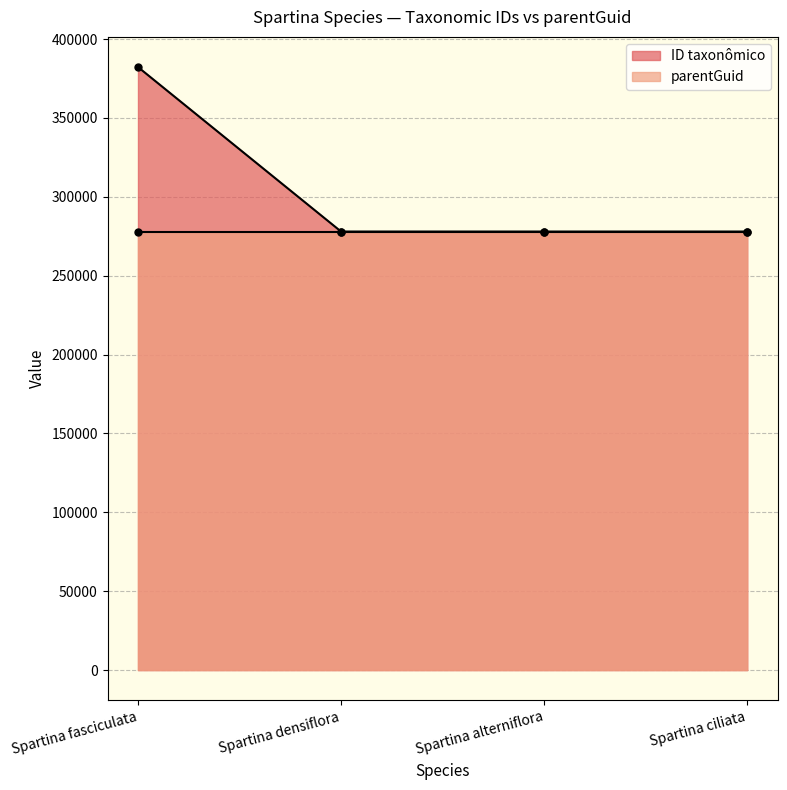

Count the number of values greater than 277983.

1